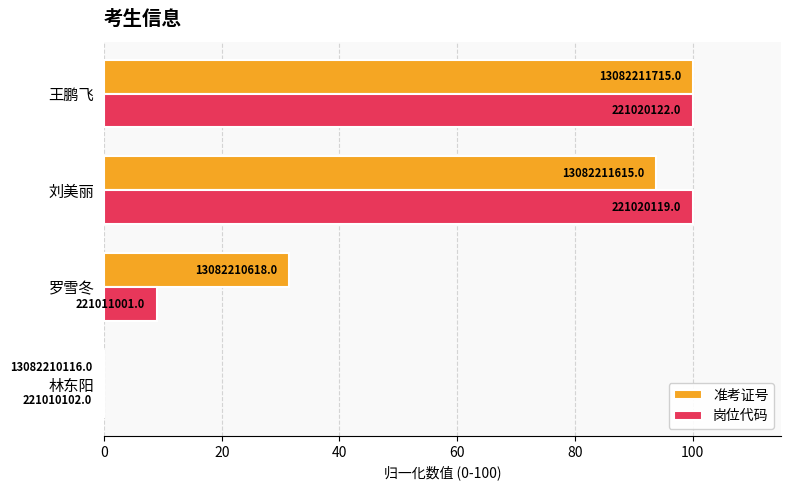

What are all the series names shown in the legend?

准考证号, 岗位代码